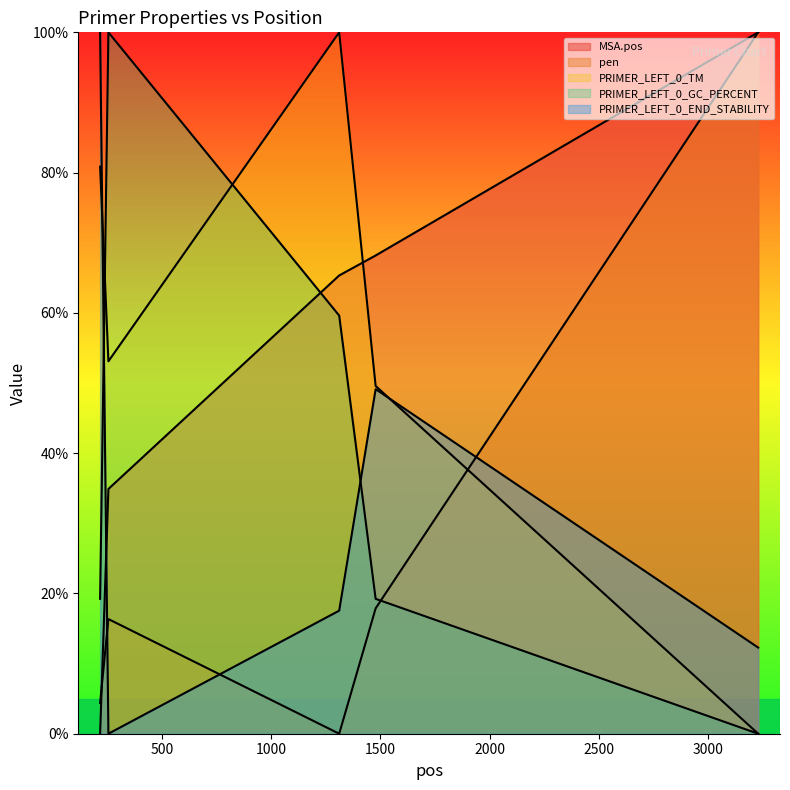

How many times do PRIMER_LEFT_0_GC_PERCENT and PRIMER_LEFT_0_TM cross each other?

2